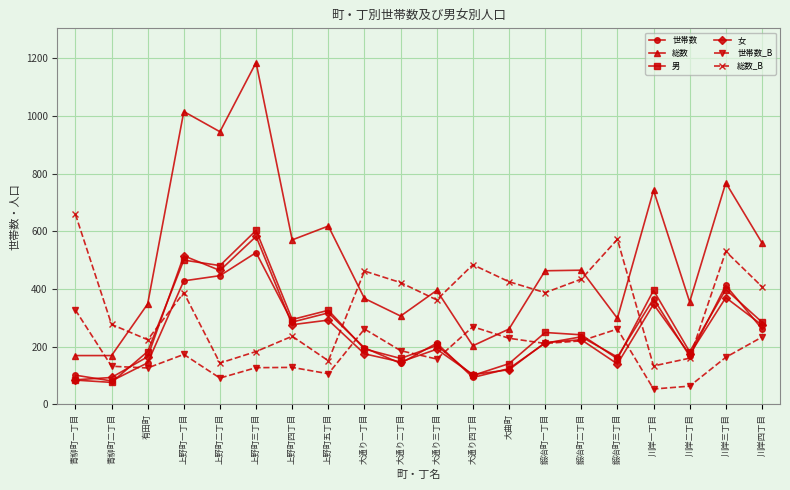

What is the maximum value for 女?

582